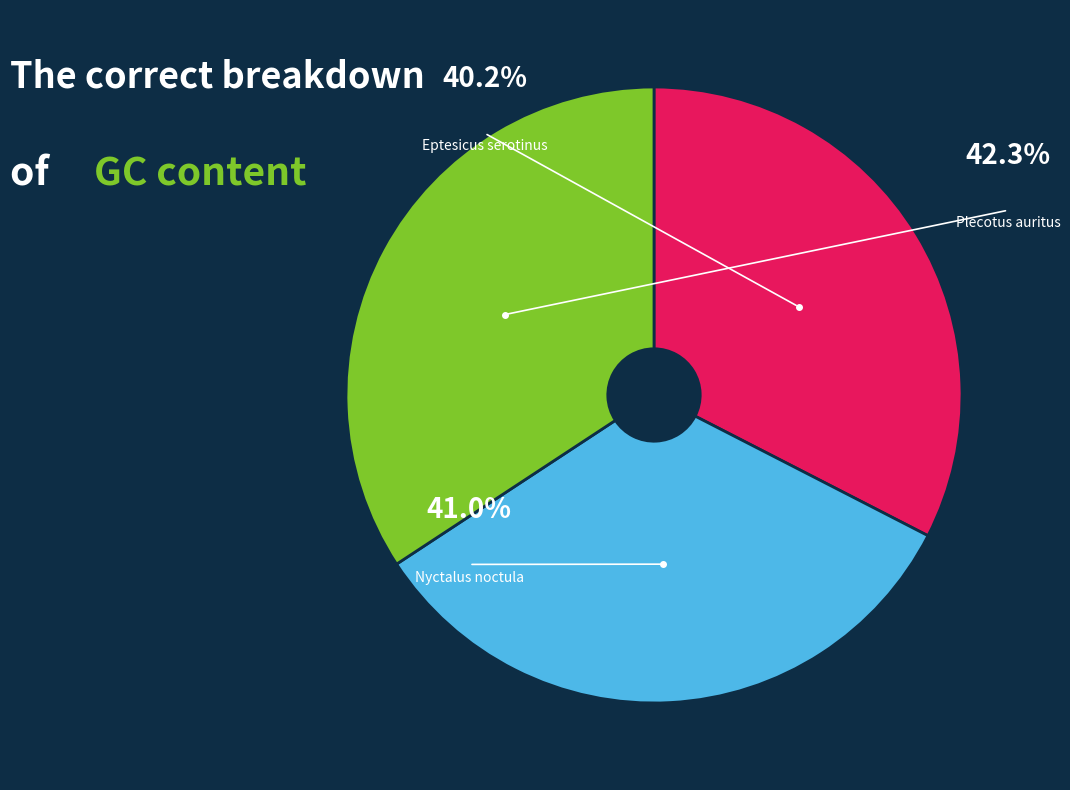

Which slice is the smallest?

Eptesicus serotinus